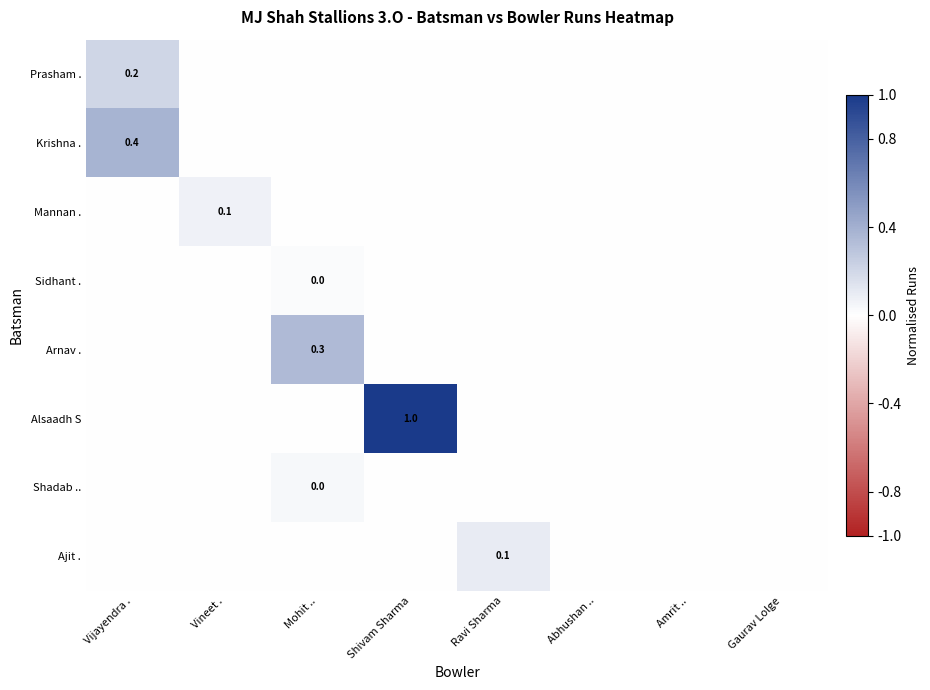

Which category has the highest value across all series?

Shivam Sharma